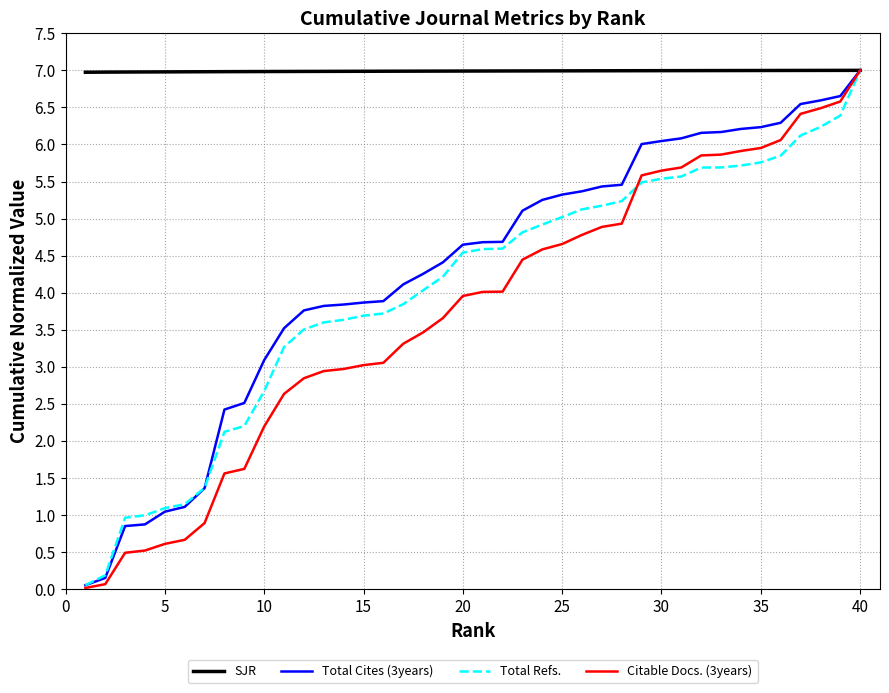

What is the difference between the maximum and minimum values in the Citable Docs. (3years) series?

7.0